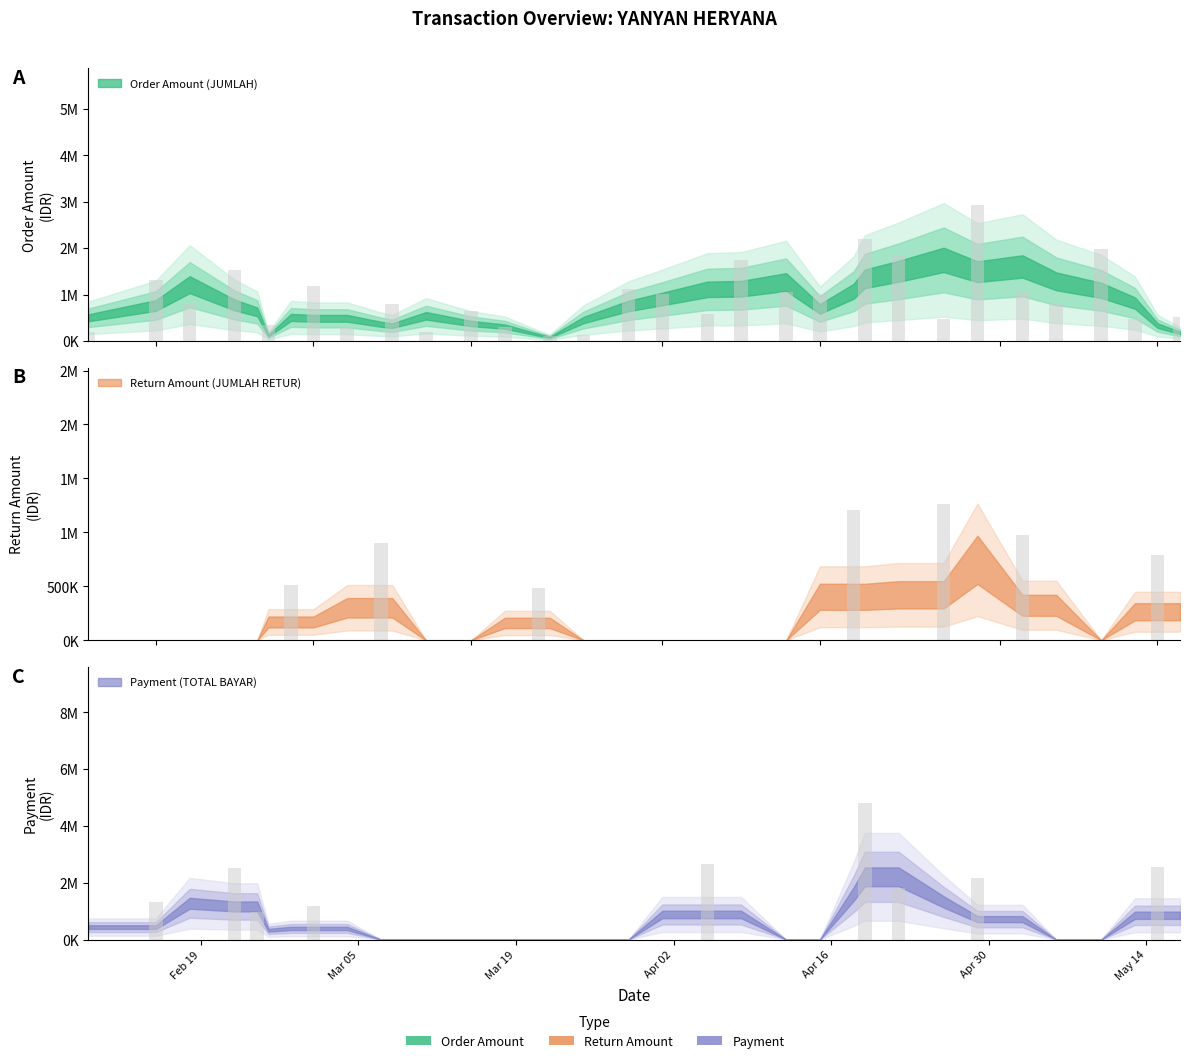

How many groups of bars are there?

34